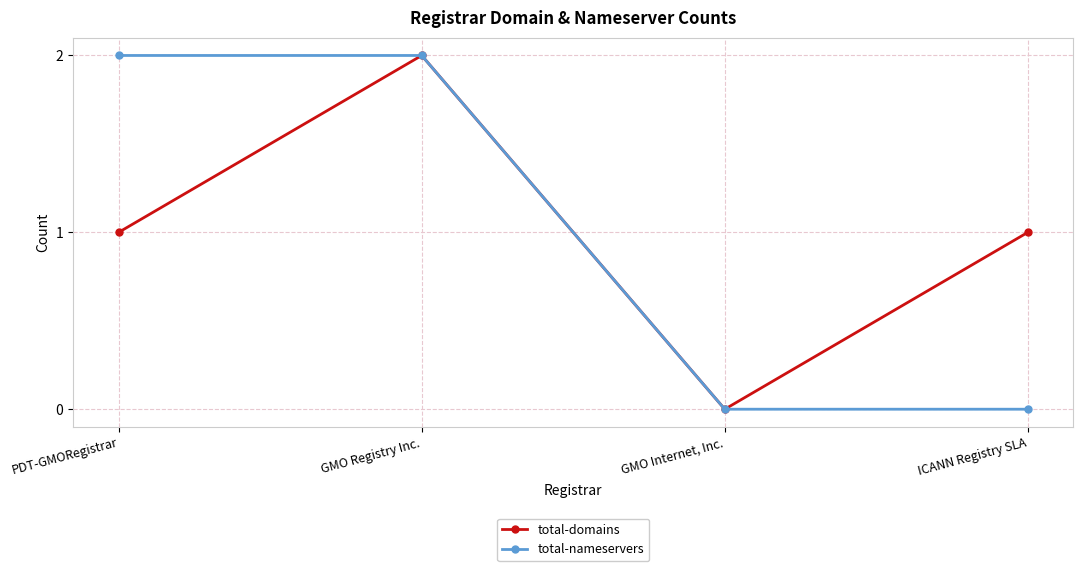

At which category does total-domains reach its first local peak?

GMO Registry Inc.